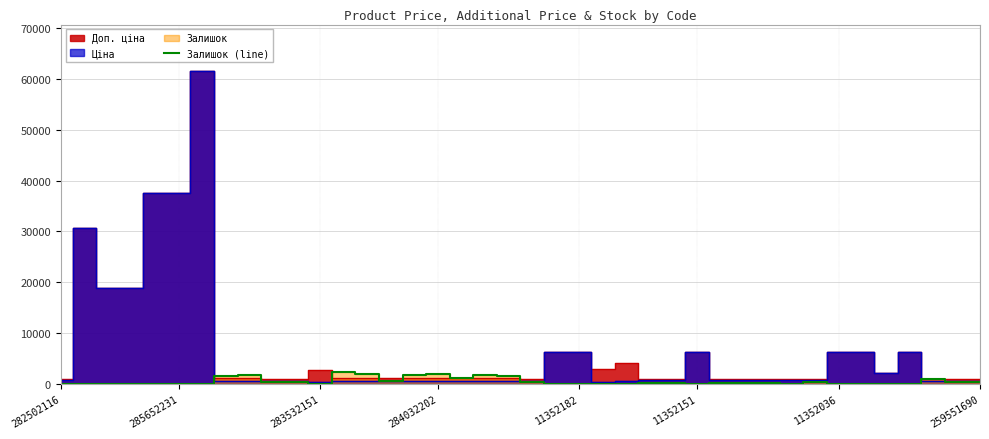

How many interior local peaks (higher than both neighbors) does the data have?

12